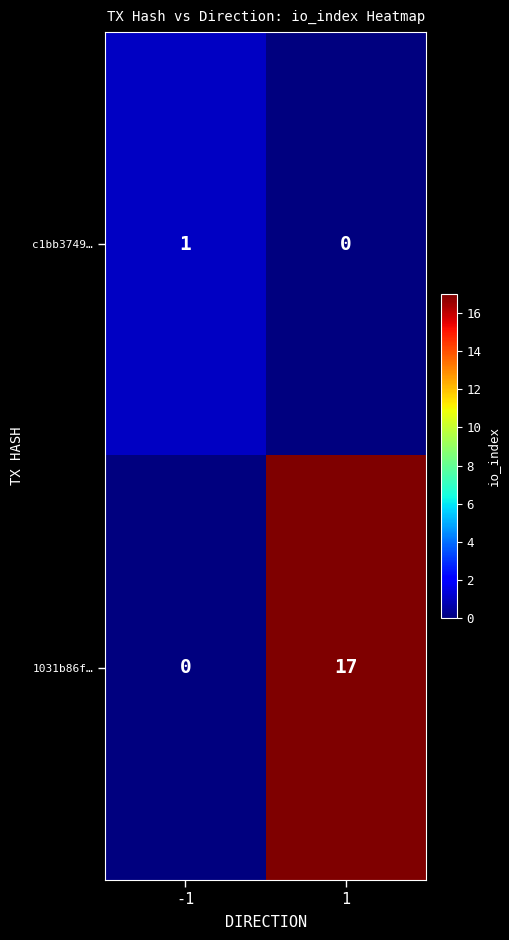

Reading left to right, transcribe all the data shown in this chart.

c1bb3749…: -1=1	1=0
1031b86f…: -1=0	1=17